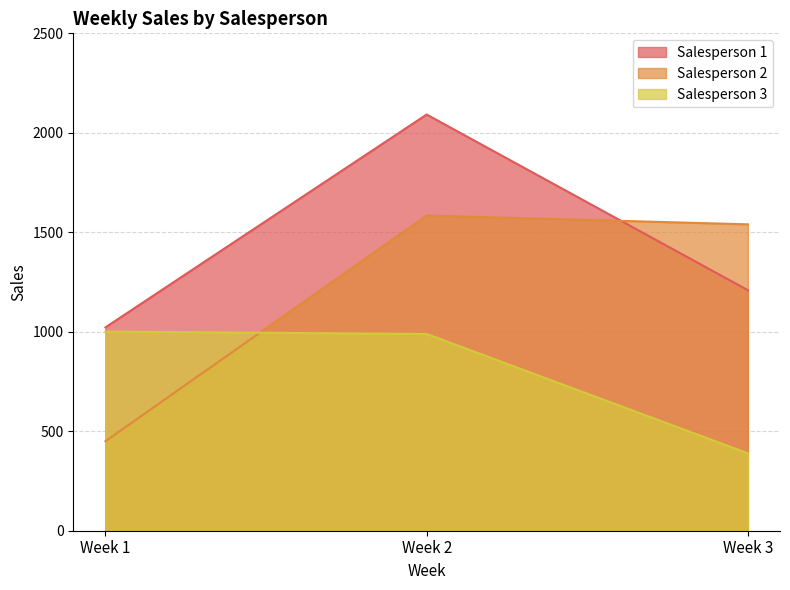

The Salesperson 3 series shows 989 at Week 2. True or false?

True